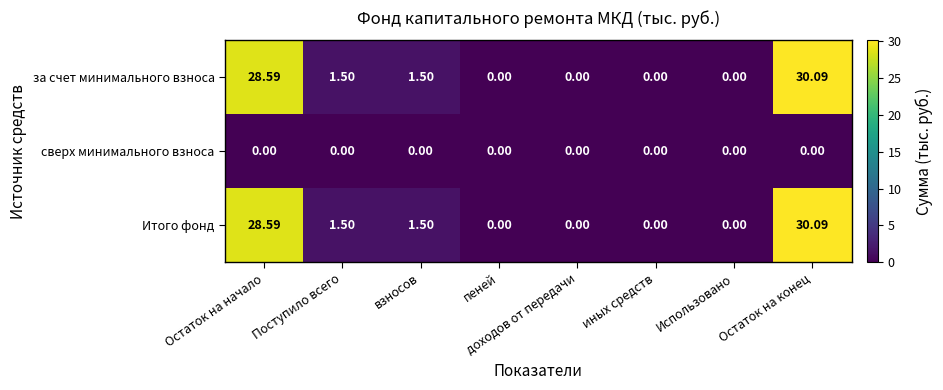

Is the value of за счет минимального взноса at иных средств greater than the value of Итого фонд at Остаток на начало?

No